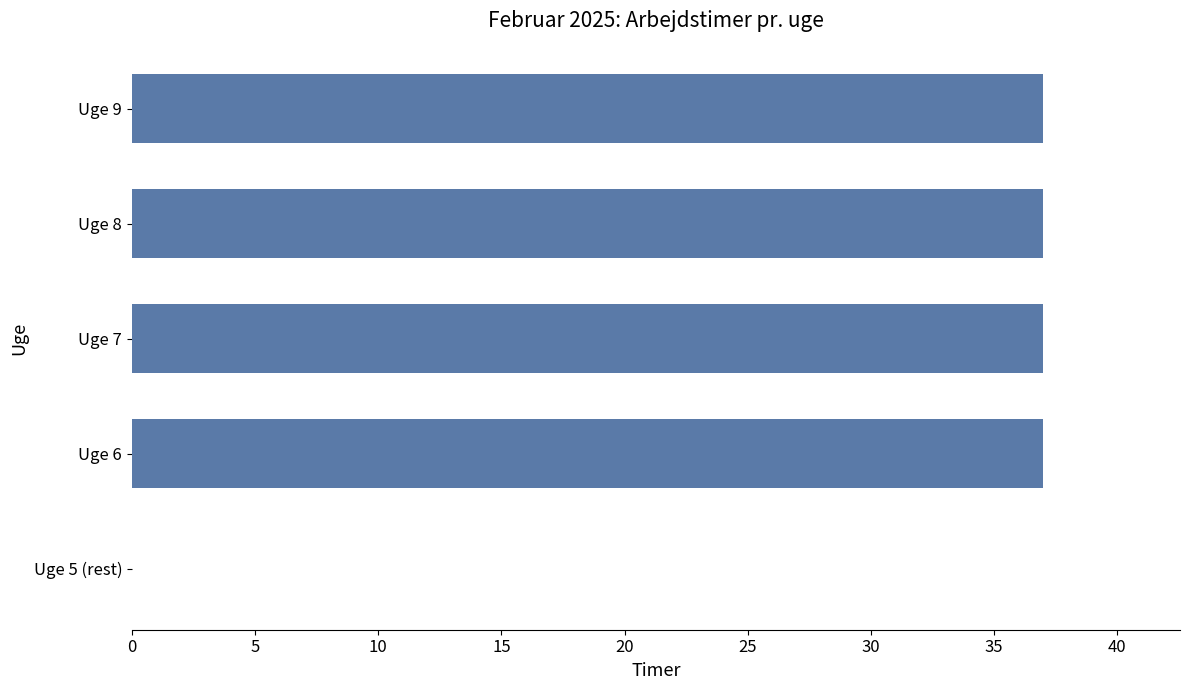

Reading bottom to top, transcribe all the data shown in this chart.

Uge 5 (rest)=0	Uge 6=37	Uge 7=37	Uge 8=37	Uge 9=37